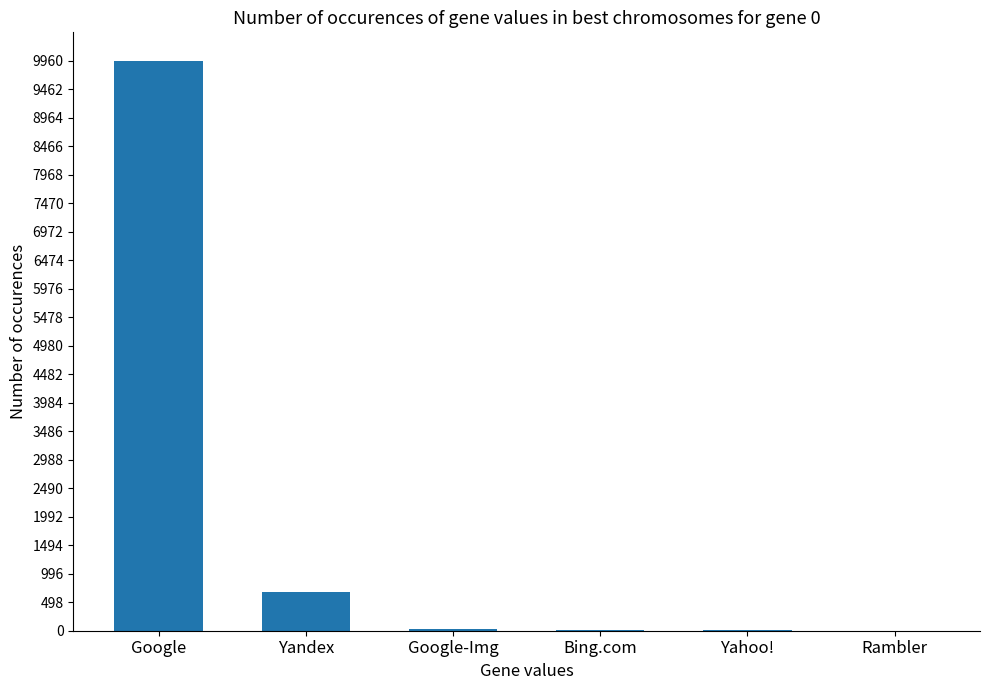

What is the difference between the values at Google and Bing.com?

9945